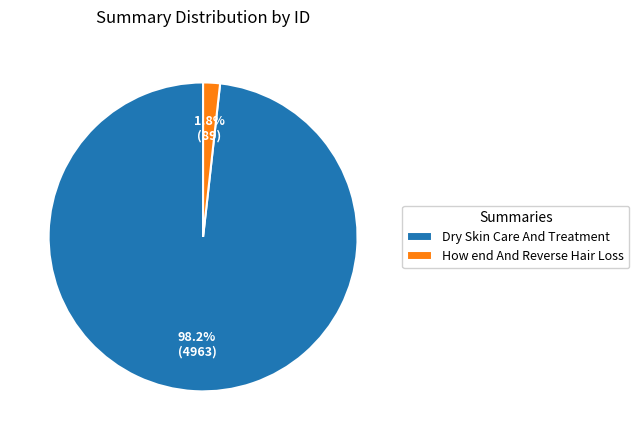

To the nearest percent, what is the difference between the largest and smallest slice percentages?

96%